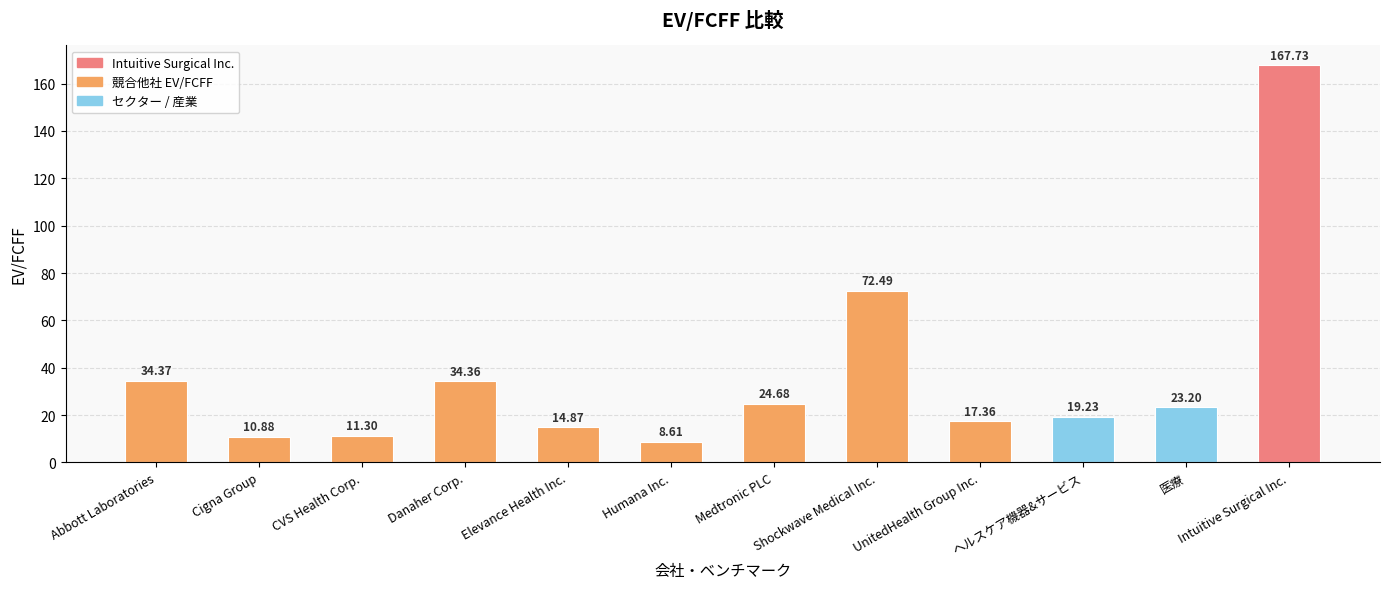

What is the difference between the maximum and minimum values?

159.1